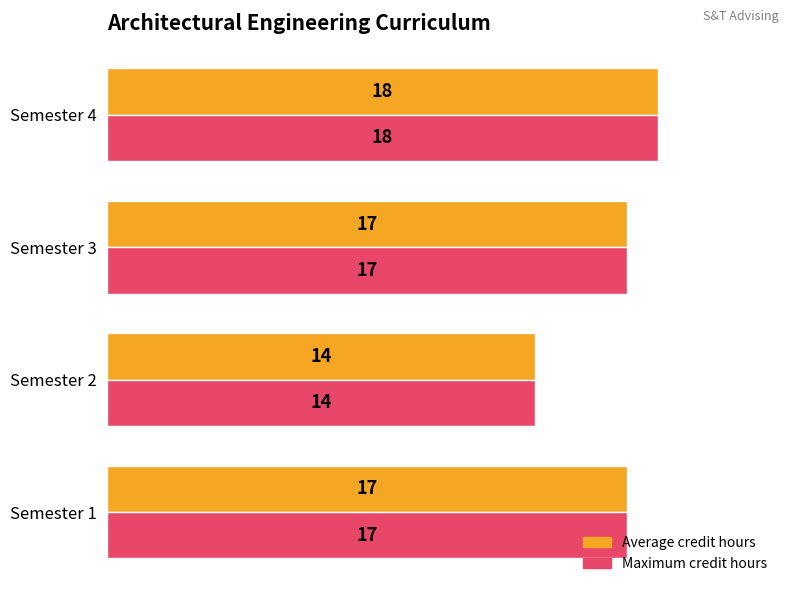

True or false: Maximum credit hours has a value of 5 at Semester 4.

False